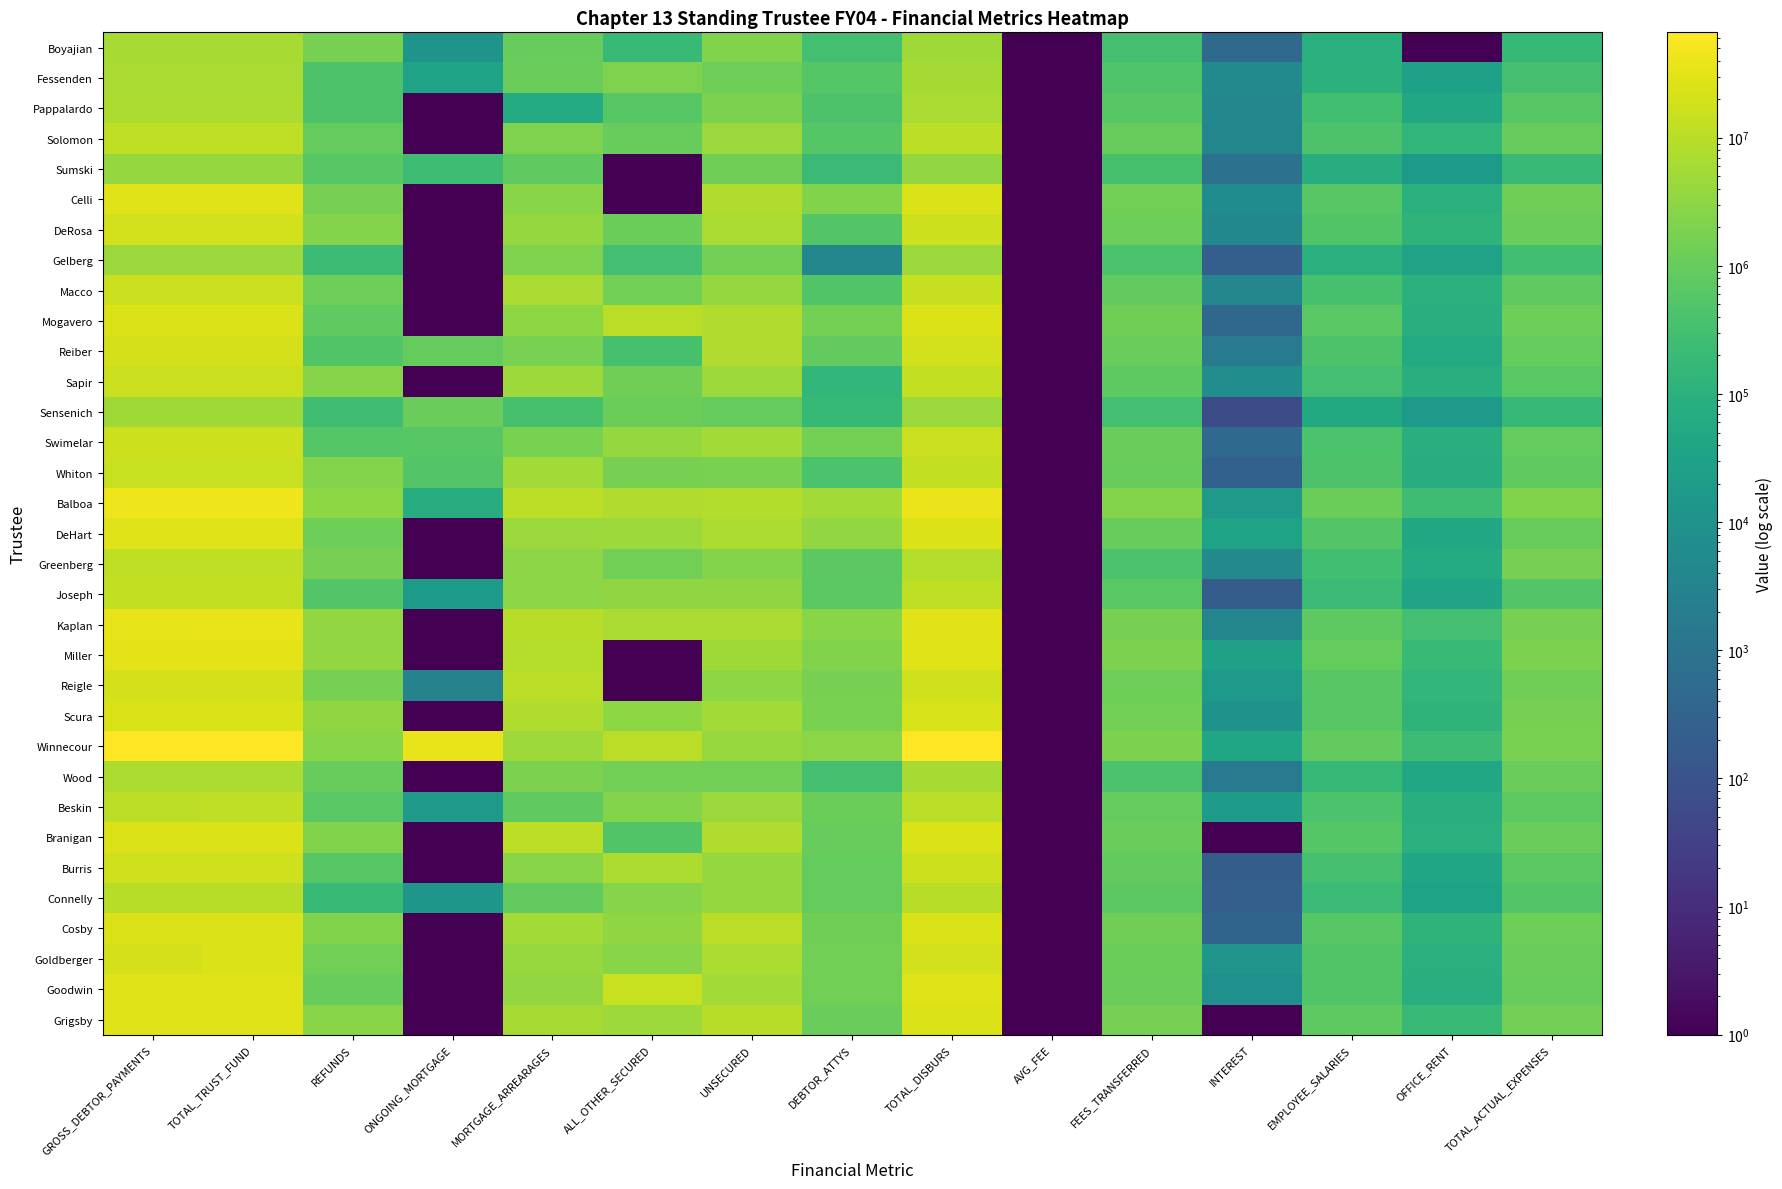

How many data points does each series have?

15